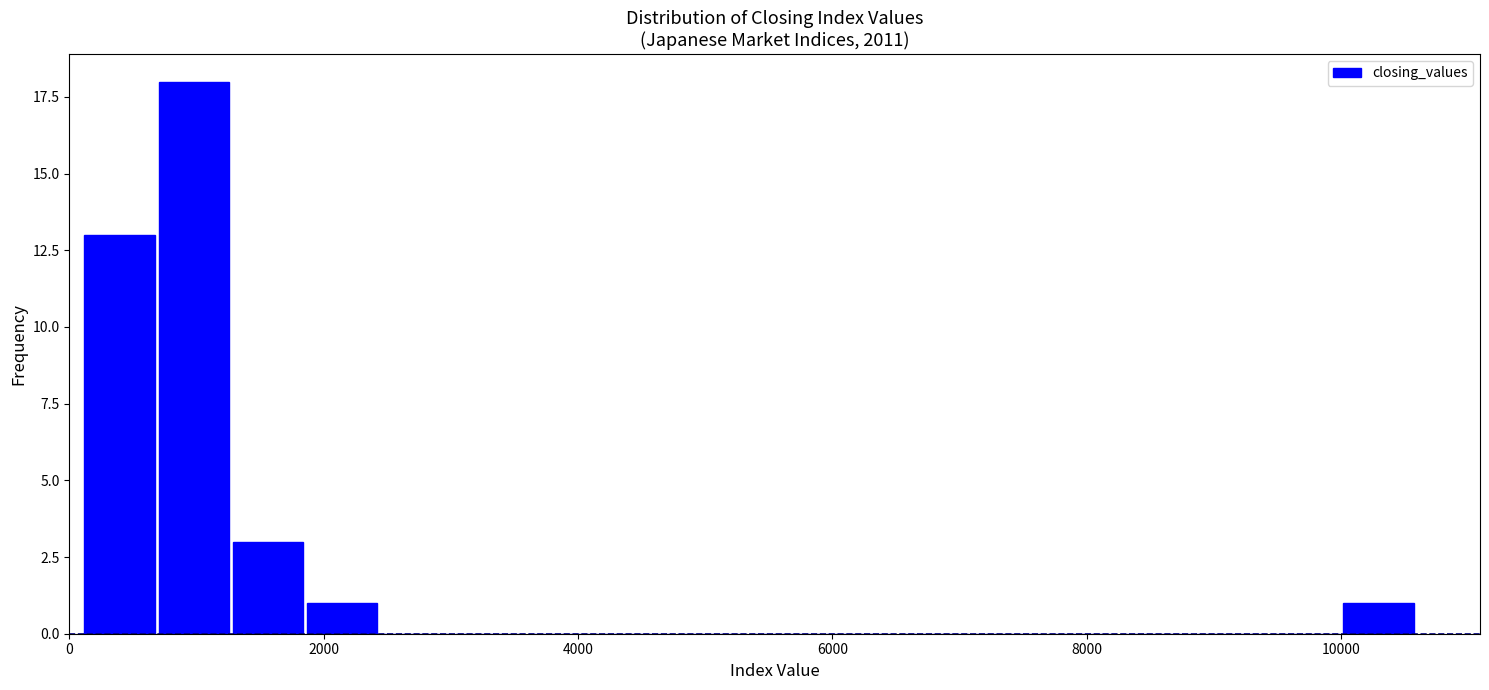

Around what value on the x-axis is the tallest bar? Give the approximate position of its centre, as read against the axis.

1000